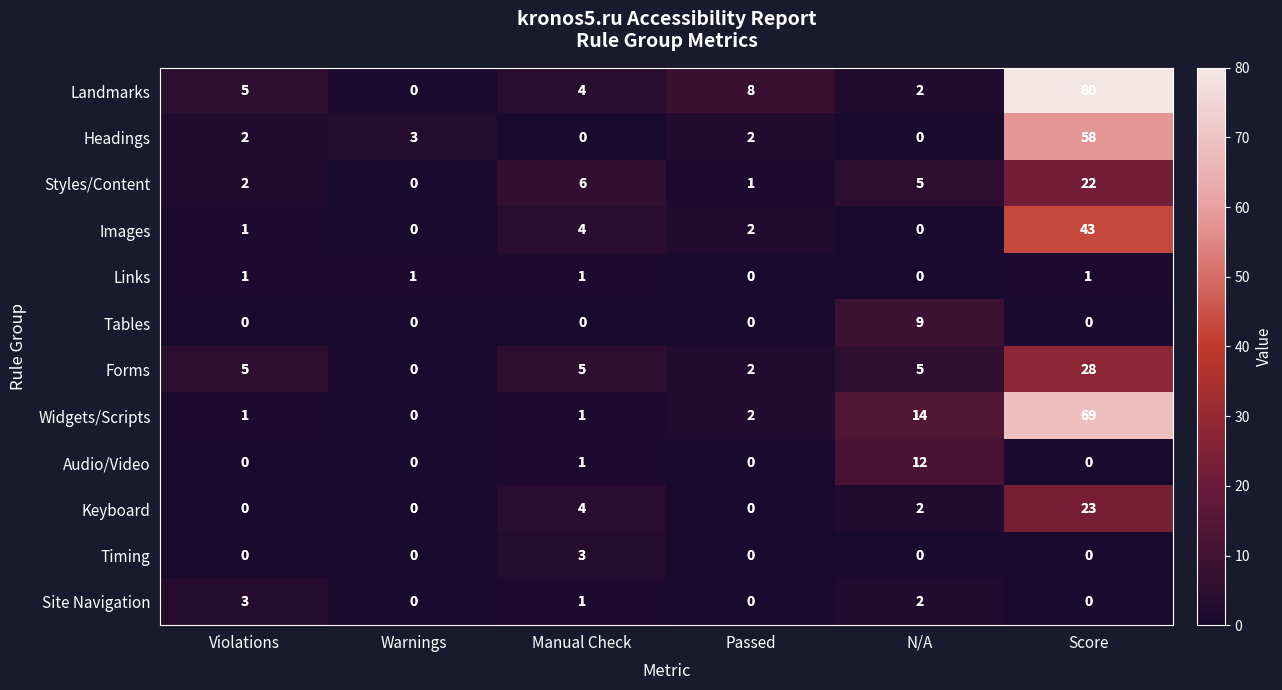

Is it true that Headings equals 58 at Score?

True